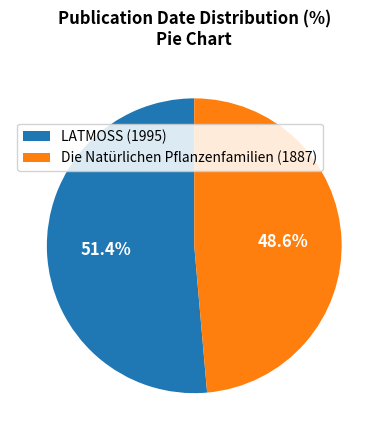

Is Die Natürlichen Pflanzenfamilien (1887) the majority of the pie?

No